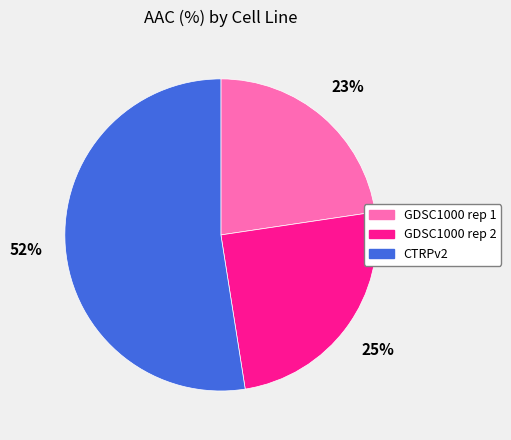

Which category has the biggest portion of the pie?

CTRPv2